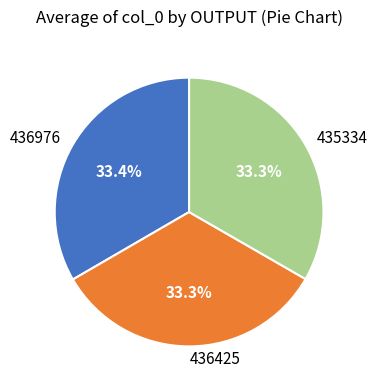

True or false: 436976 accounts for 33% of the total.

True